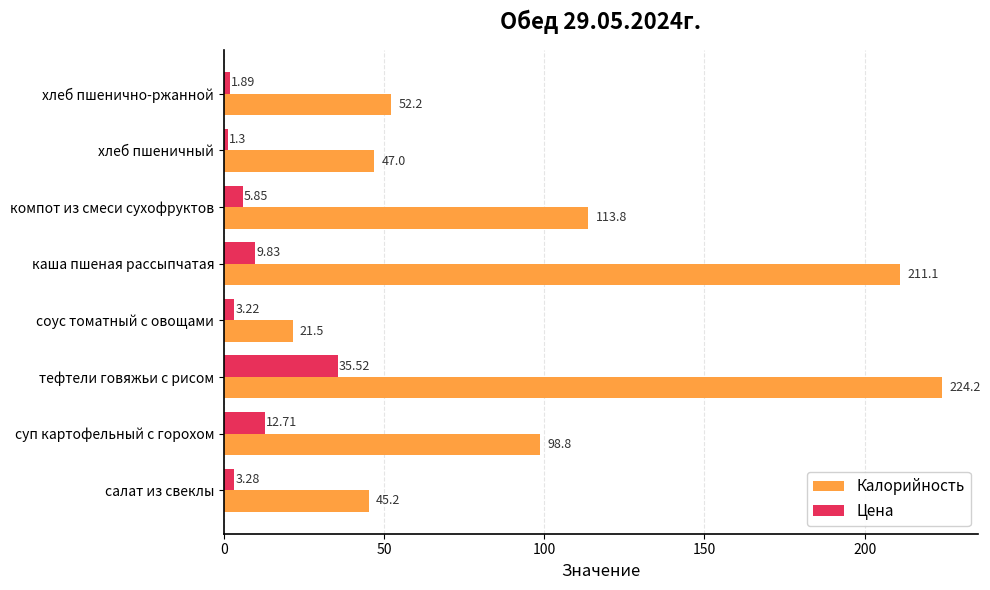

Count the number of data series in this chart.

2